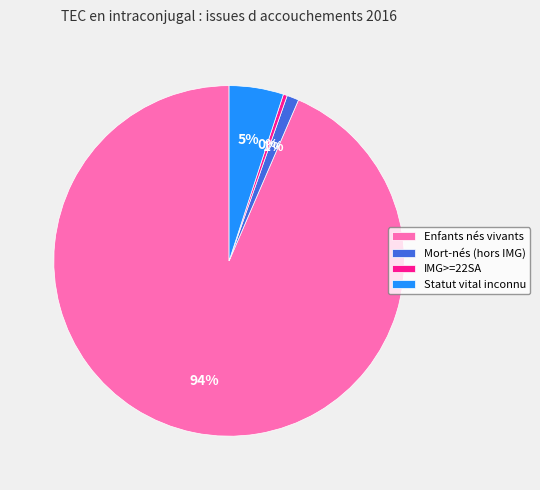

Combined, do Statut vital inconnu and Enfants nés vivants account for over 50%?

Yes